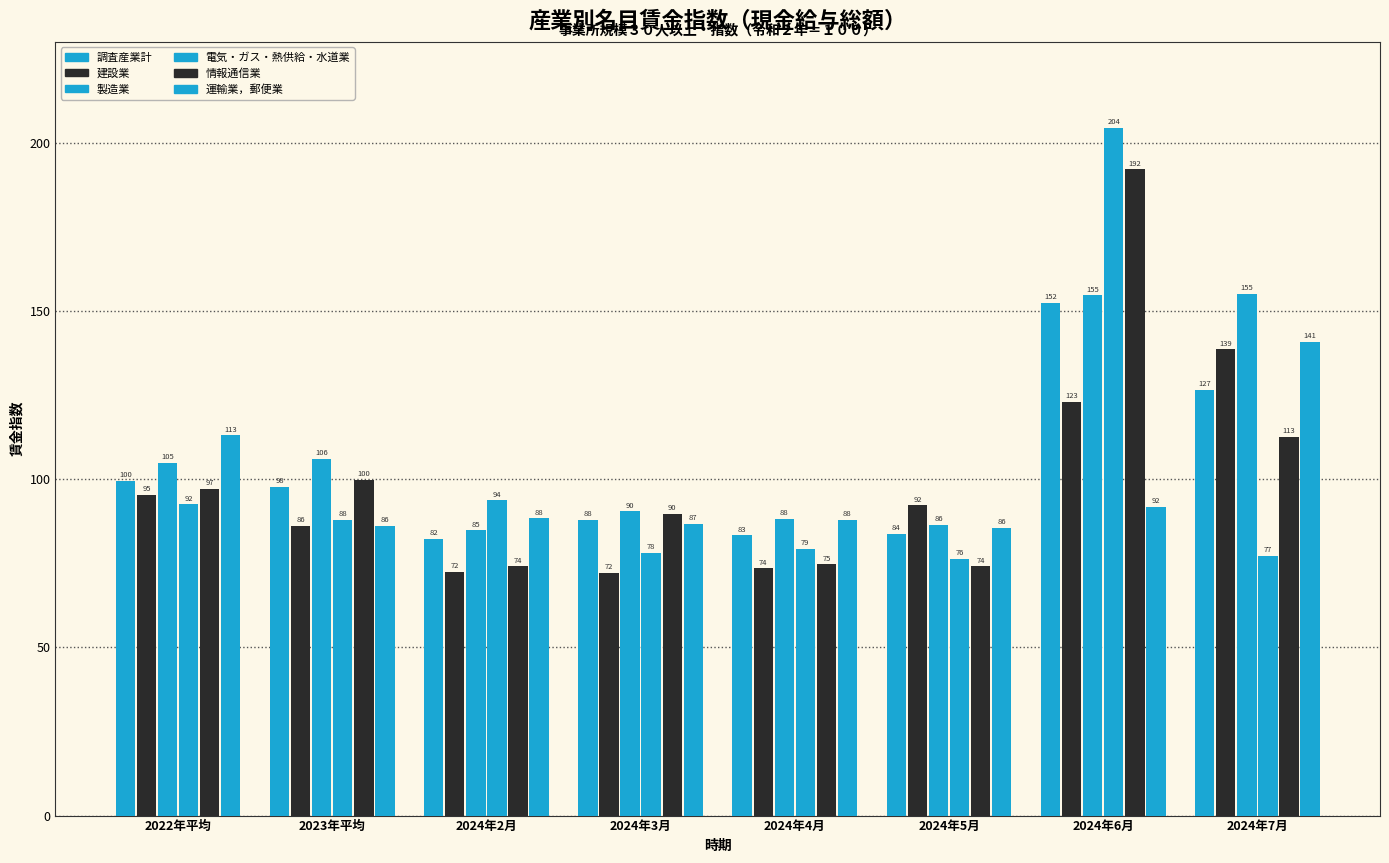

Which label corresponds to the smallest value in the chart?

2024年3月